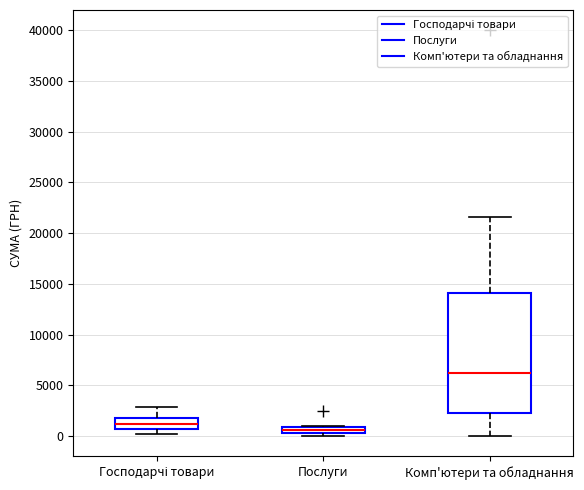

Which box is the tallest, from its lower edge to its upper edge?

Комп'ютери та обладнання